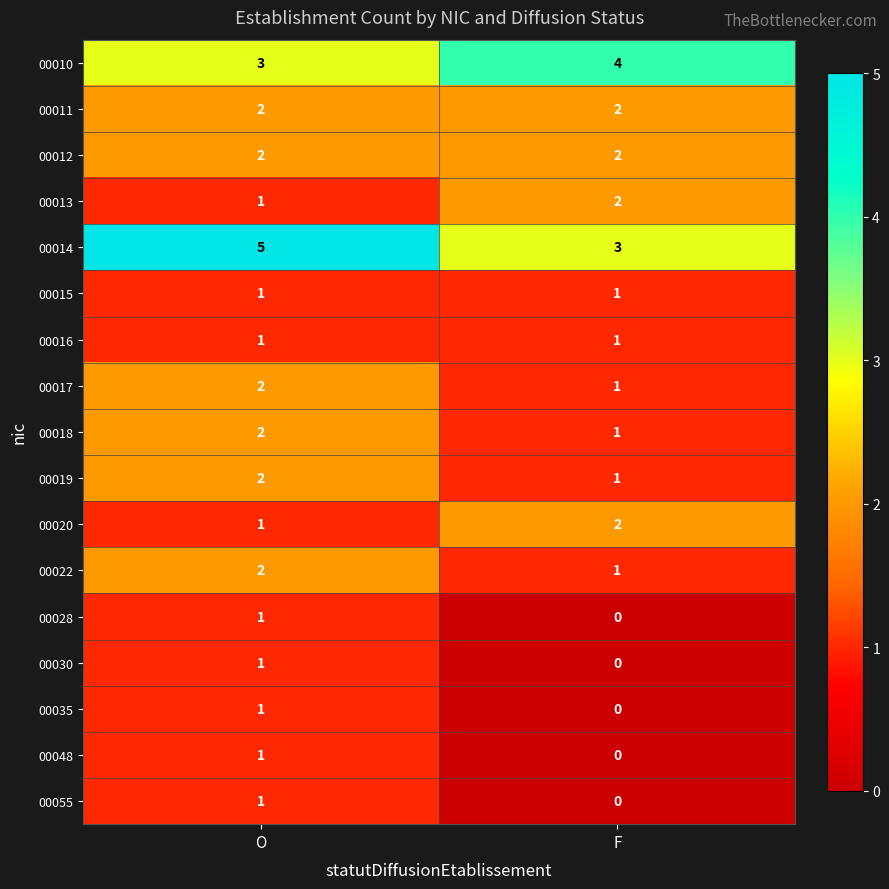

Which series changed the most between O and F?

00014